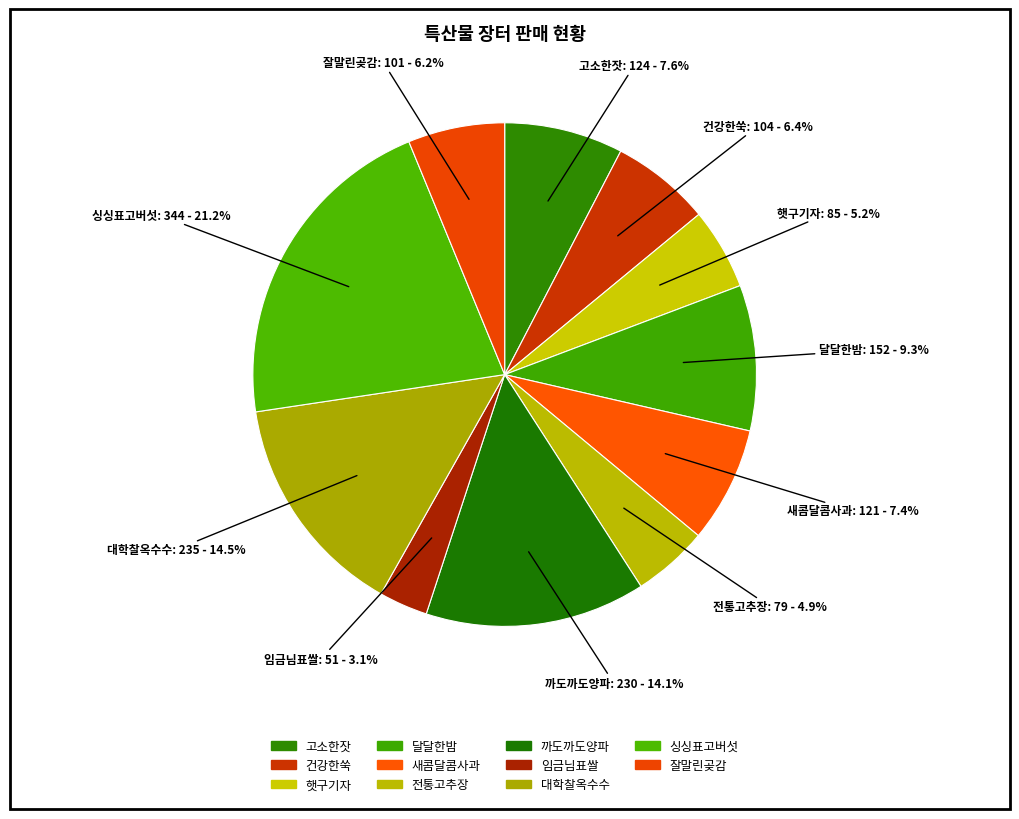

Approximately how many times larger is the value at 대학찰옥수수 compared to 건강한쑥?

2.3